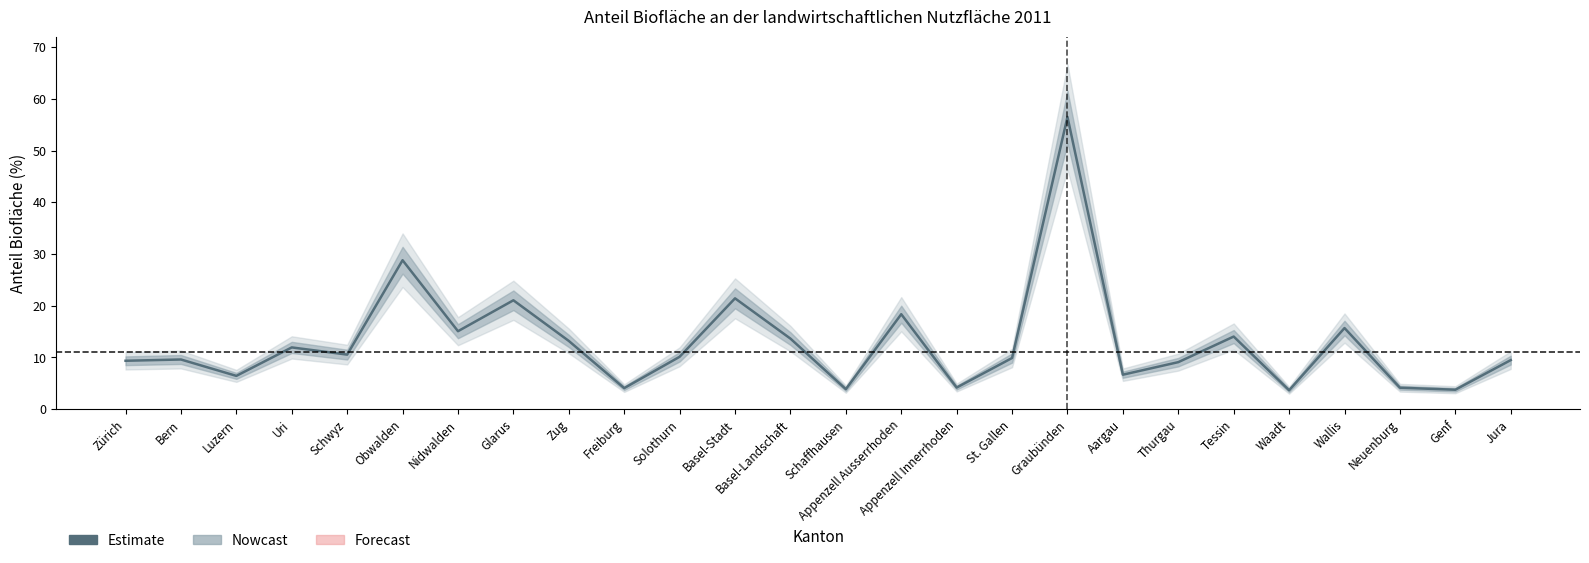

Is this an area chart (filled region under the line)?

No